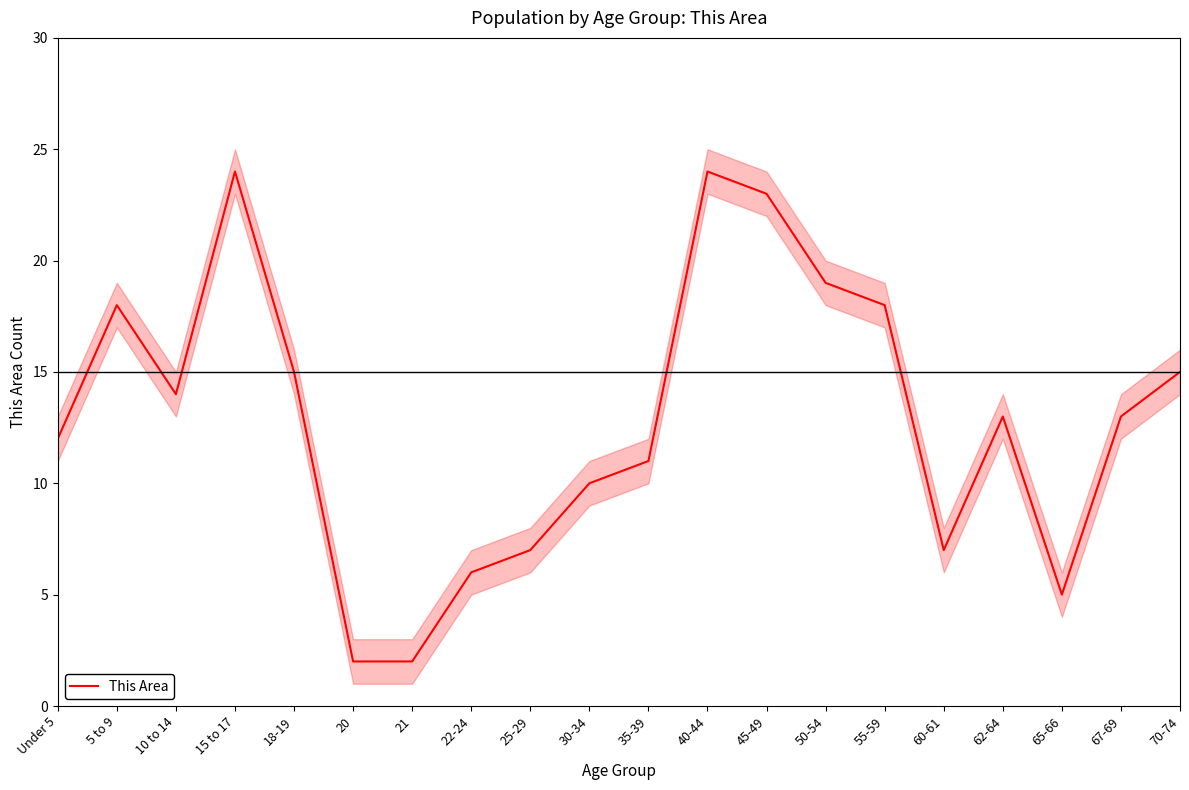

Where does the data first go above 13?

5 to 9